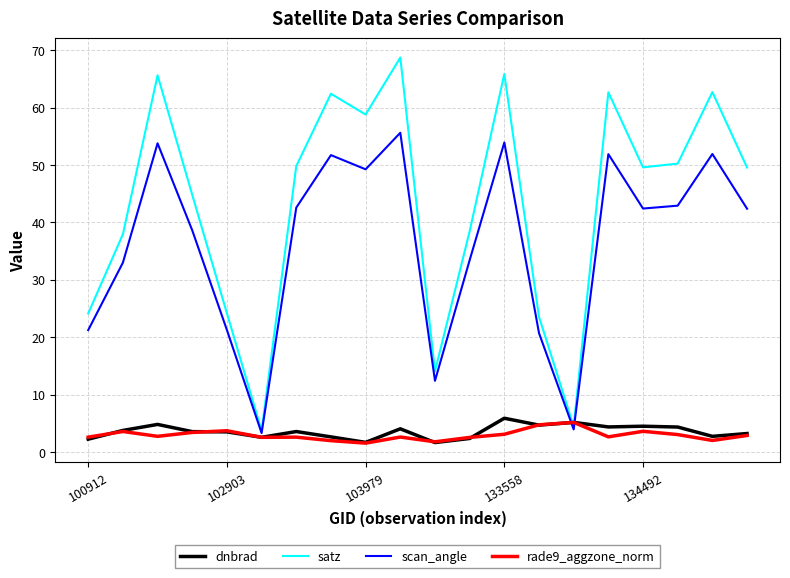

Which series has the widest spread of values?

satz